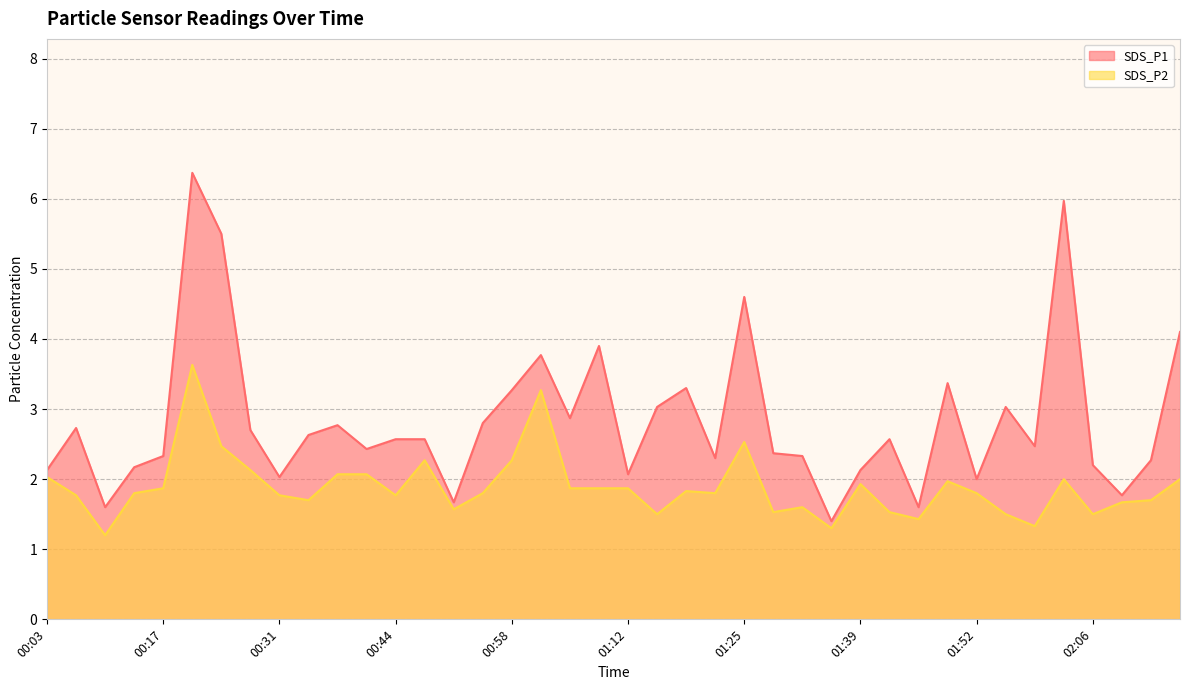

Reading left to right, extract all data points from this chart.

SDS_P1: 00:03=2.1	00:07=2.7	00:10=1.6	00:14=2.2	00:17=2.3	00:20=6.4	00:24=5.5	00:27=2.7	00:31=2.0	00:34=2.6	00:37=2.8	00:41=2.4	00:44=2.6	00:48=2.6	00:51=1.7	00:55=2.8	00:58=3.3	01:01=3.8	01:05=2.9	01:08=3.9	01:12=2.1	01:15=3.0	01:19=3.3	01:22=2.3	01:25=4.6	01:29=2.4	01:32=2.3	01:36=1.4	01:39=2.1	01:42=2.6	01:46=1.6	01:49=3.4	01:52=2.0	01:56=3.0	01:59=2.5	02:03=6.0	02:06=2.2	02:09=1.8	02:13=2.3	02:16=4.1
SDS_P2: 00:03=2.0	00:07=1.8	00:10=1.2	00:14=1.8	00:17=1.9	00:20=3.6	00:24=2.5	00:27=2.1	00:31=1.8	00:34=1.7	00:37=2.1	00:41=2.1	00:44=1.8	00:48=2.3	00:51=1.6	00:55=1.8	00:58=2.3	01:01=3.3	01:05=1.9	01:08=1.9	01:12=1.9	01:15=1.5	01:19=1.8	01:22=1.8	01:25=2.5	01:29=1.5	01:32=1.6	01:36=1.3	01:39=1.9	01:42=1.5	01:46=1.4	01:49=2.0	01:52=1.8	01:56=1.5	01:59=1.3	02:03=2.0	02:06=1.5	02:09=1.7	02:13=1.7	02:16=2.0